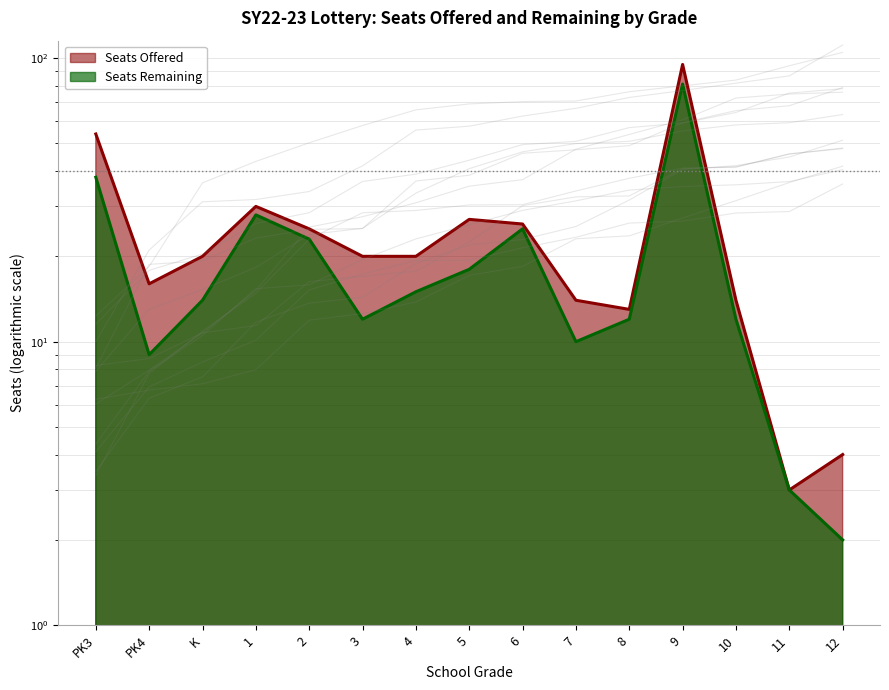

What is the value of the Seats Offered point at the 4th from the left?

30